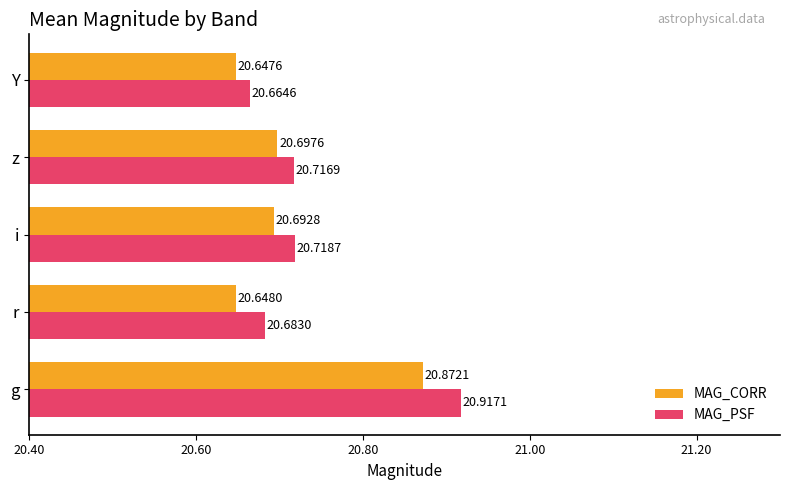

Where is MAG_PSF nearest to the value 20?

Y